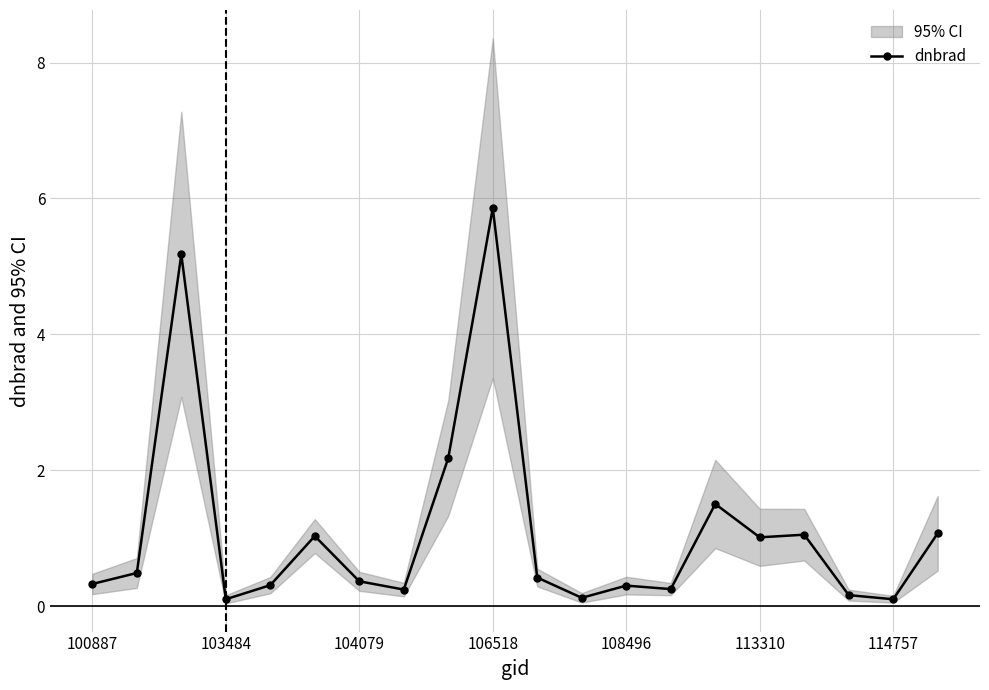

What is the highest value of the dnbrad series?

5.9